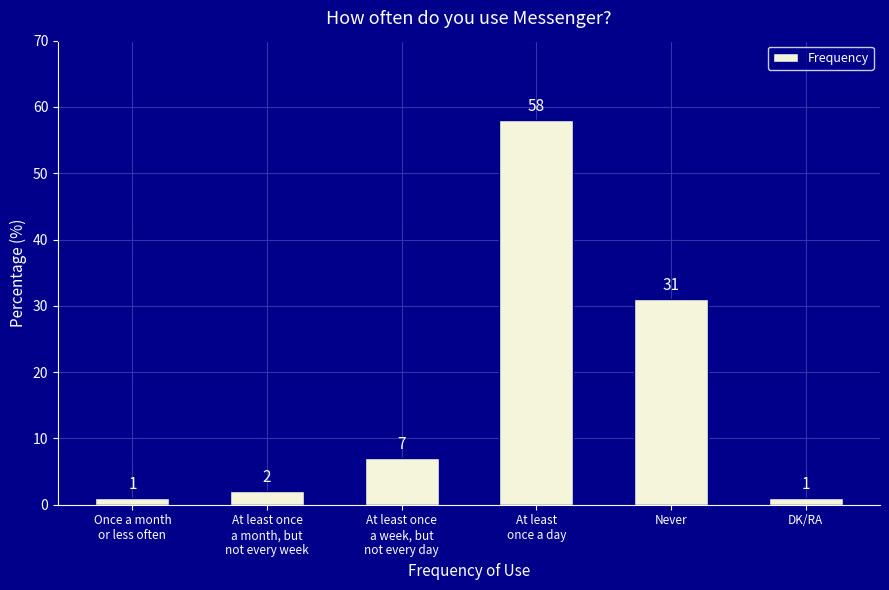

Reading left to right, transcribe all the data shown in this chart.

Once a month
or less often=1	At least once
a month, but
not every week=2	At least once
a week, but
not every day=7	At least
once a day=58	Never=31	DK/RA=1